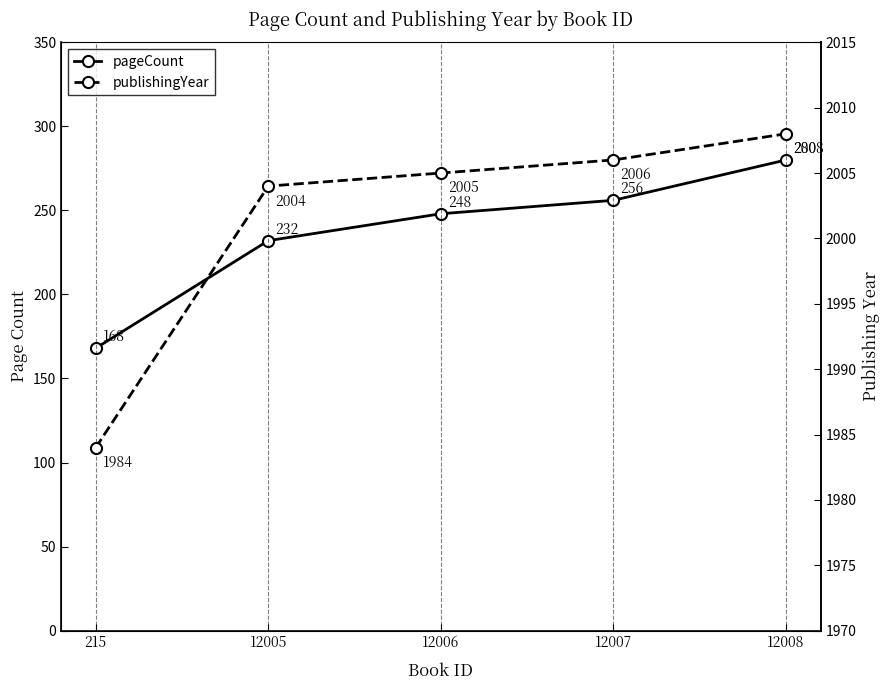

What is the total value across all series at 215?

2152